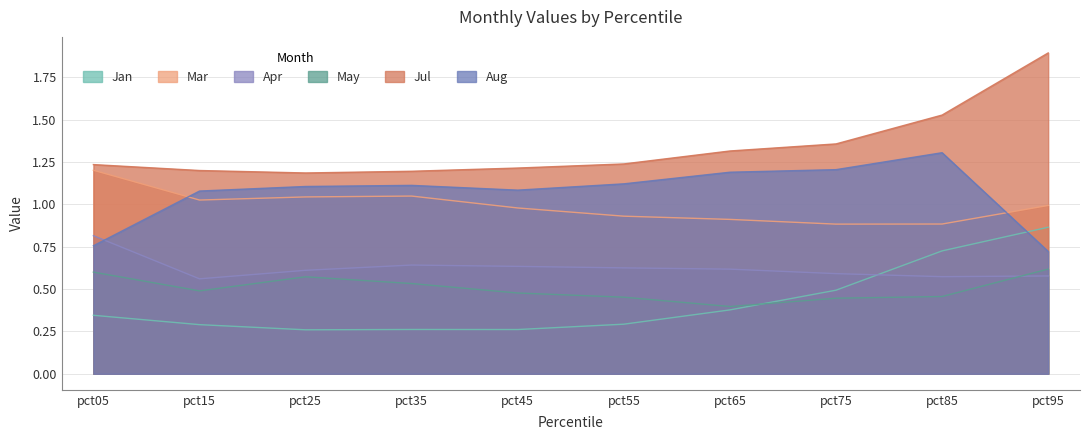

What is the difference between the maximum and minimum values in the May series?

0.2